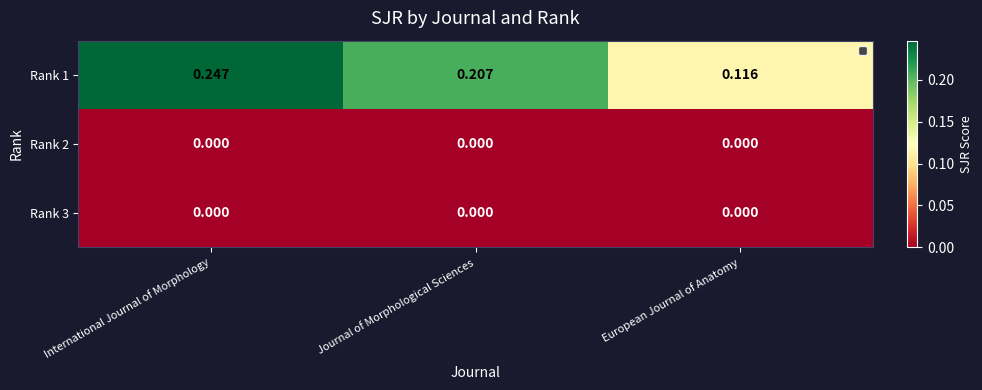

Is the value of Rank 2 at International Journal of Morphology greater than the value of Rank 1 at International Journal of Morphology?

No